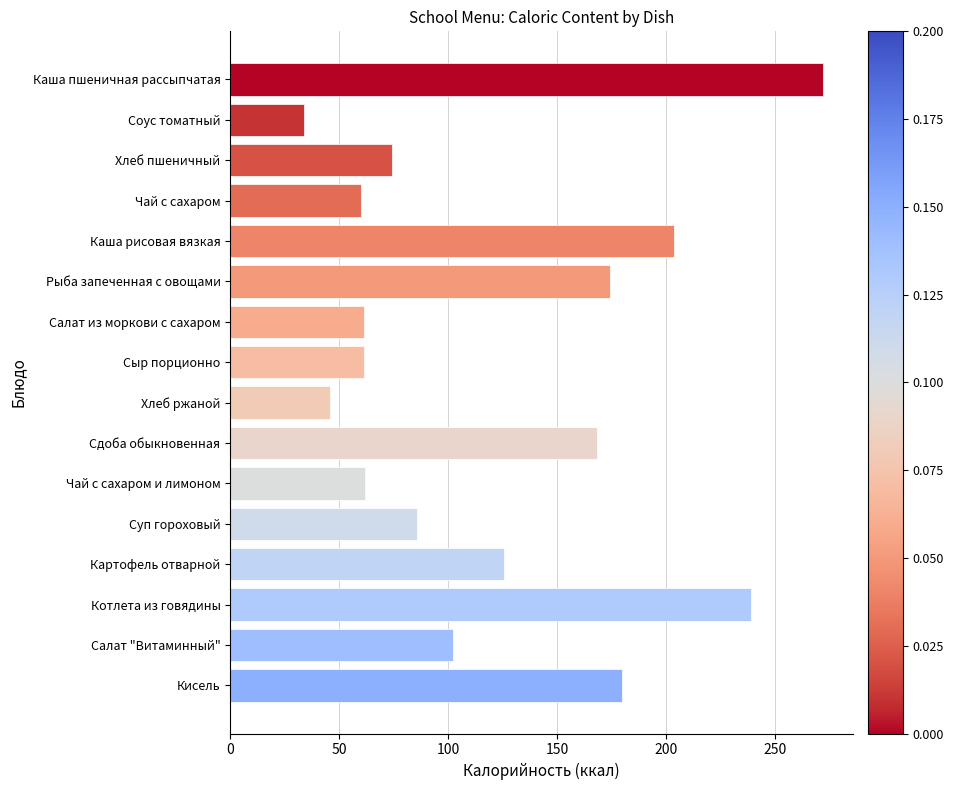

How many bars are there in total?

16